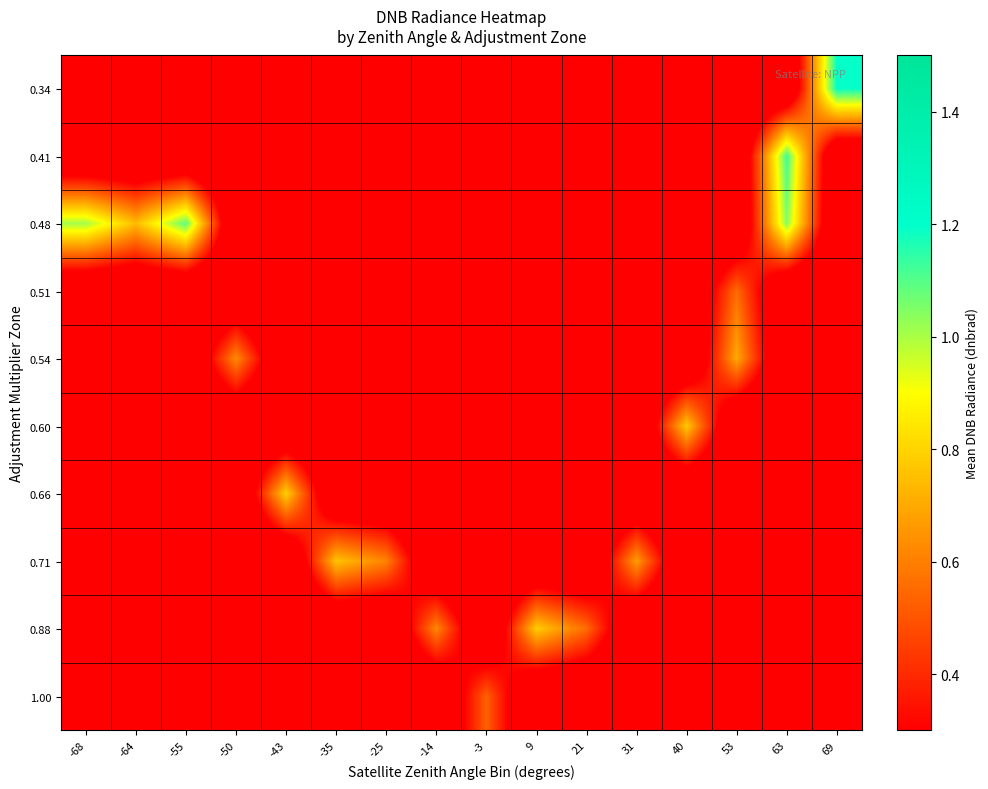

At which category is the sum across all series the highest?

63